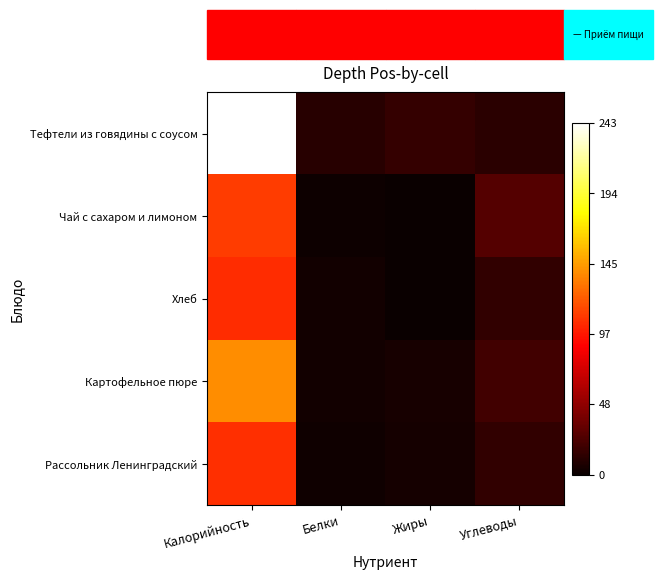

How many categories are shown in the chart?

4